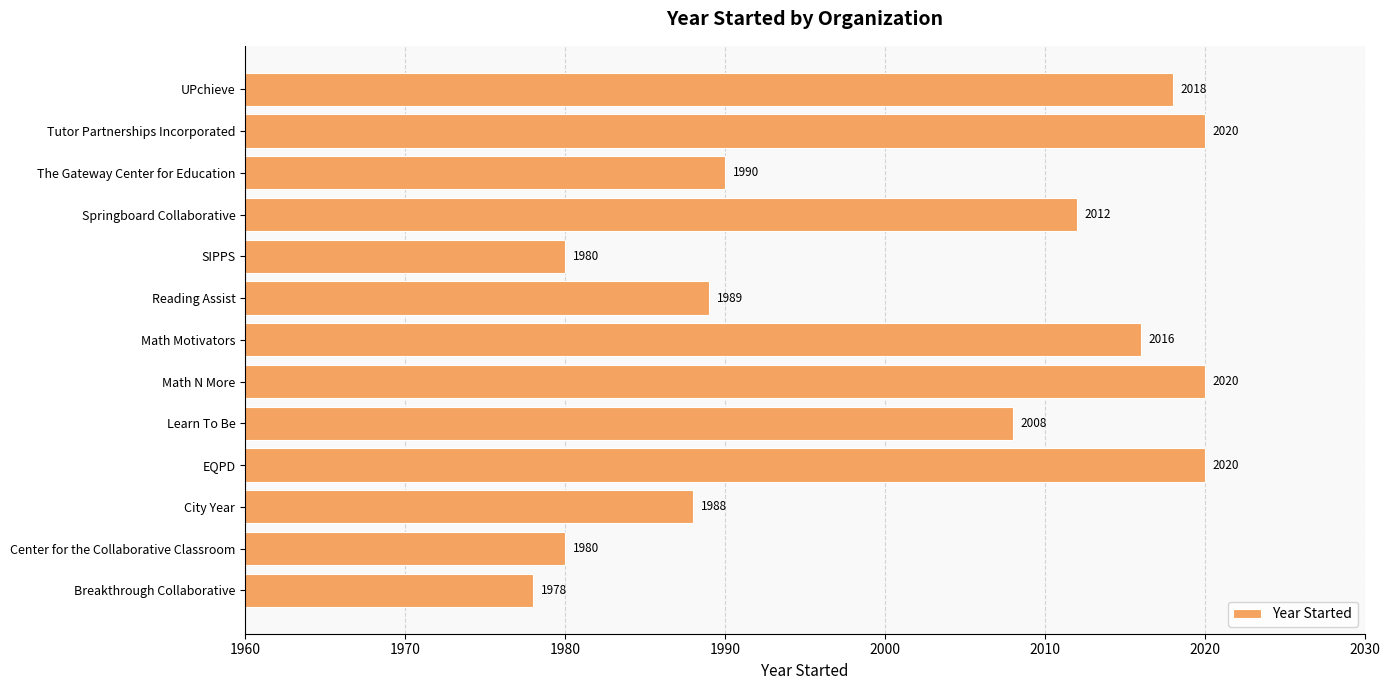

What is the approximate value at UPchieve, to the nearest 10?

2020